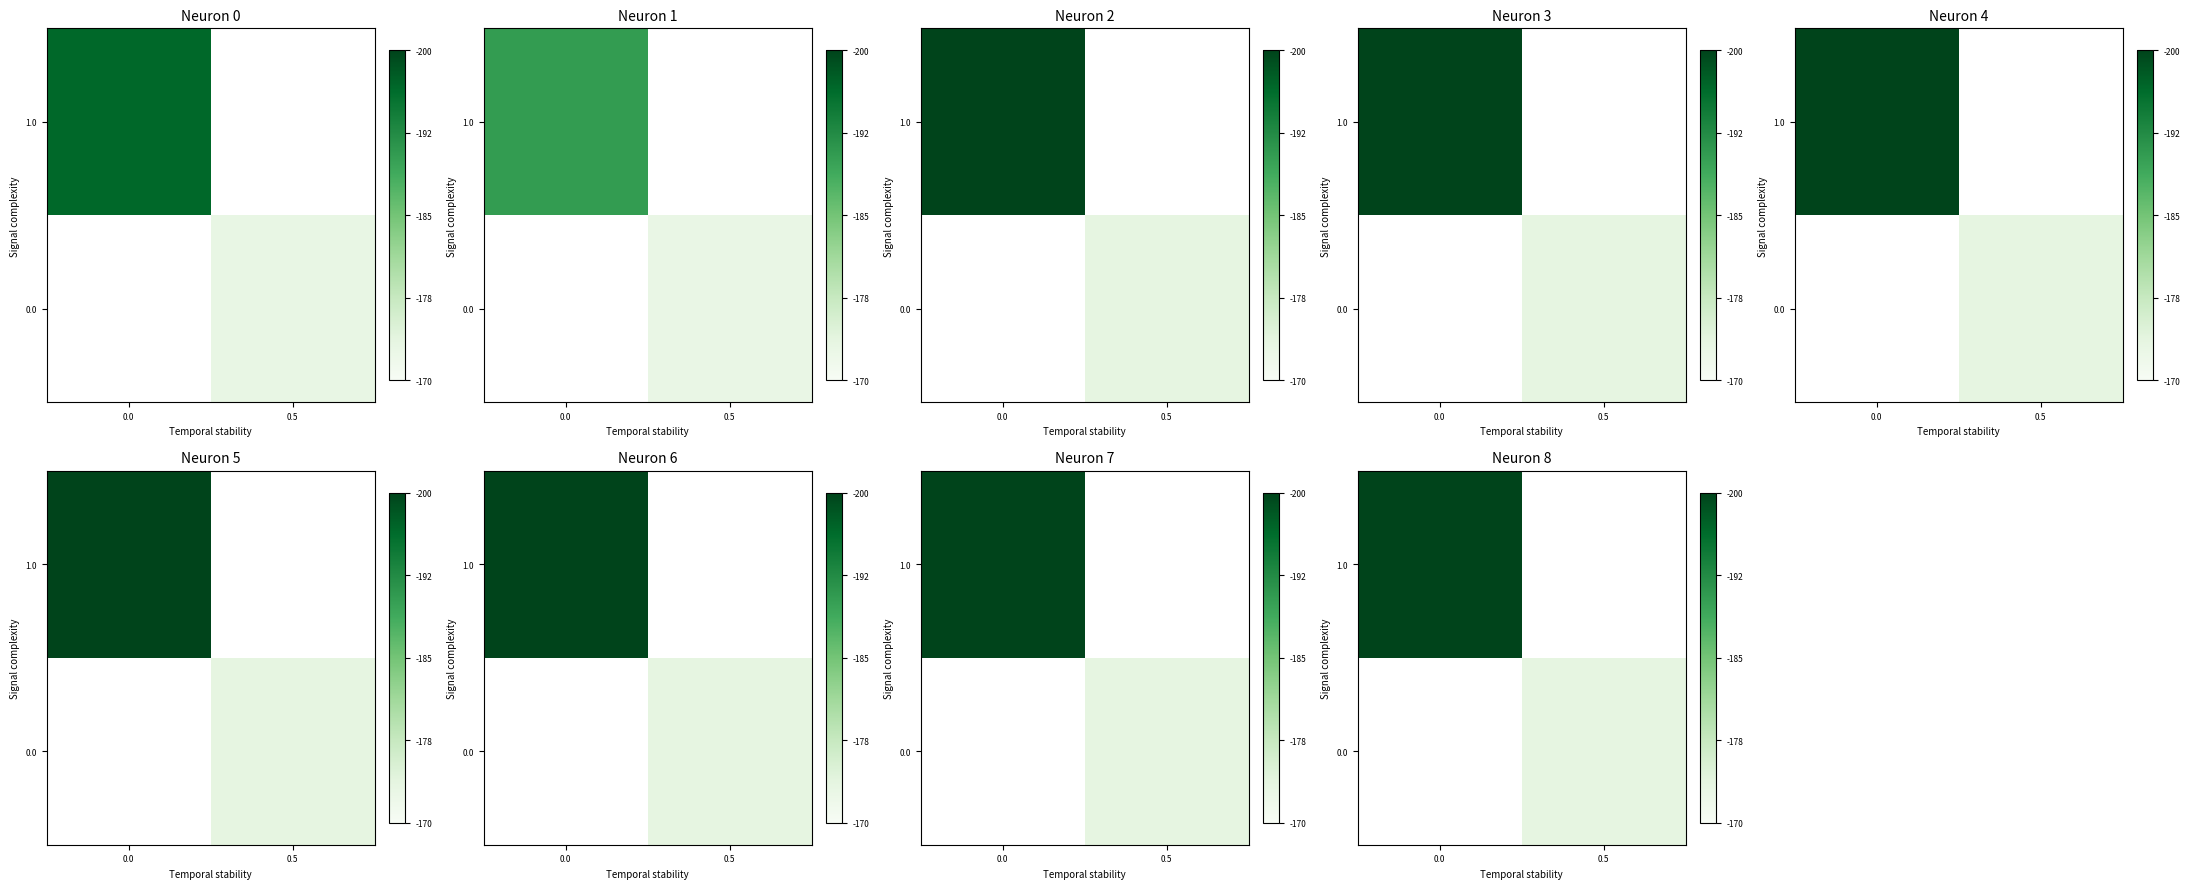

What is the difference between the highest and lowest values at 0.0?

86